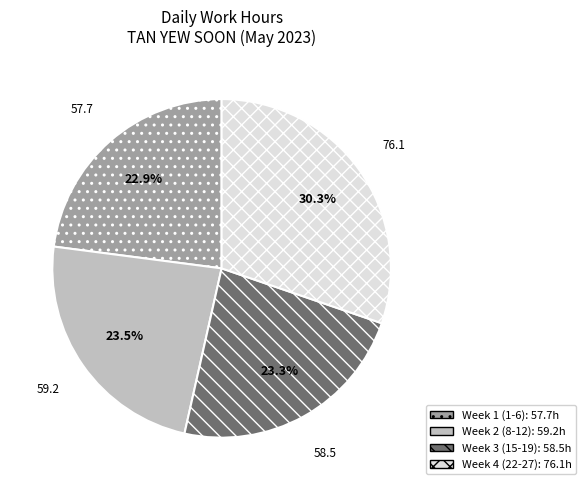

Is there any slice that represents more than half of the pie?

No